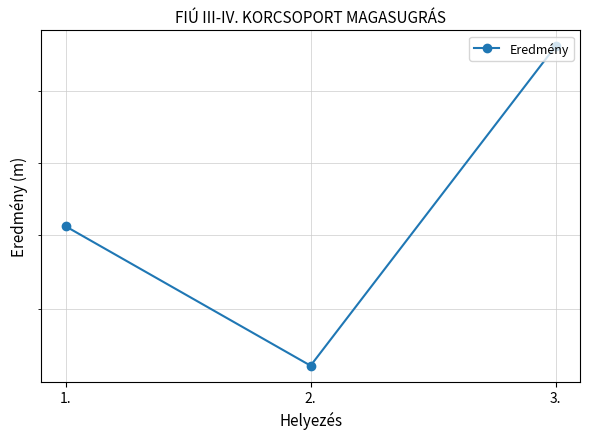

The chart shows a value of 1.4 at 3.. True or false?

True